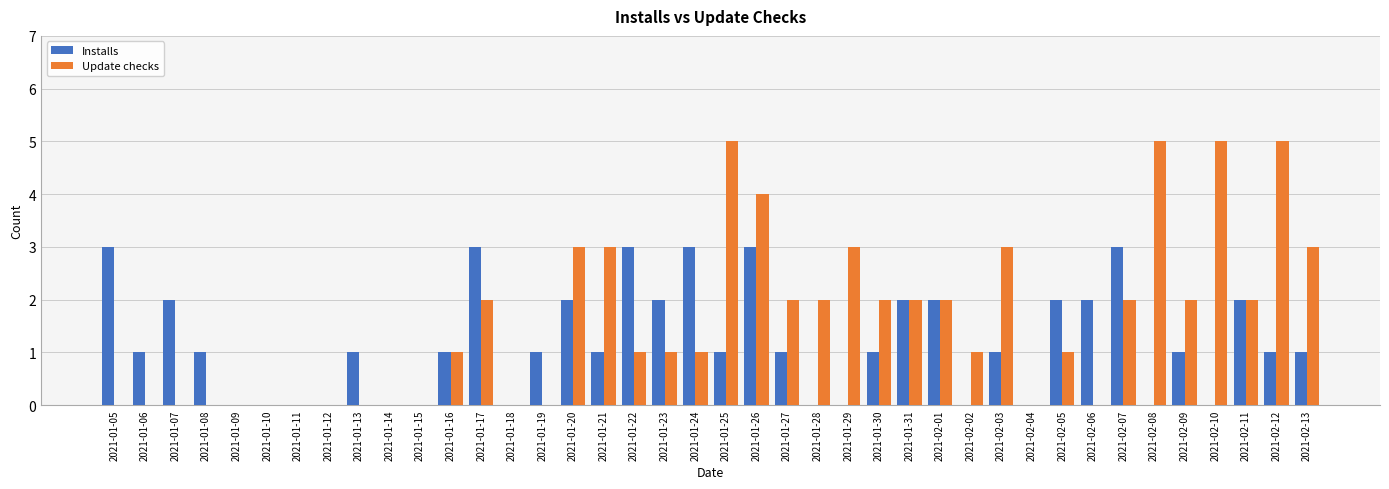

Which series changed the most between 2021-01-08 and 2021-01-16?

Update checks